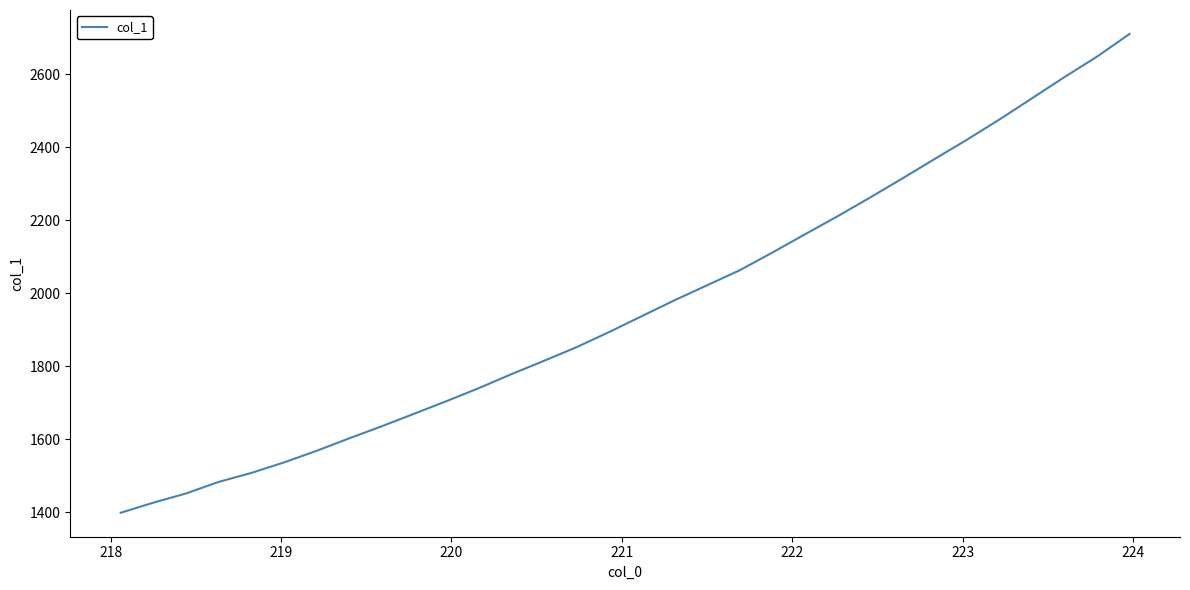

What is the difference between the maximum and minimum values?

1312.8